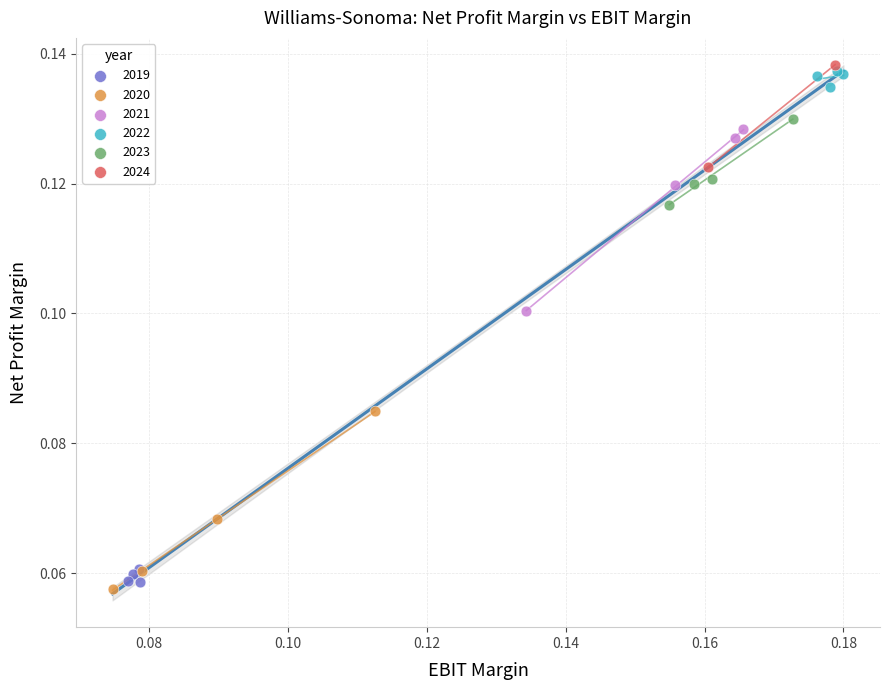

Which series contains the lowest Y value?

2020